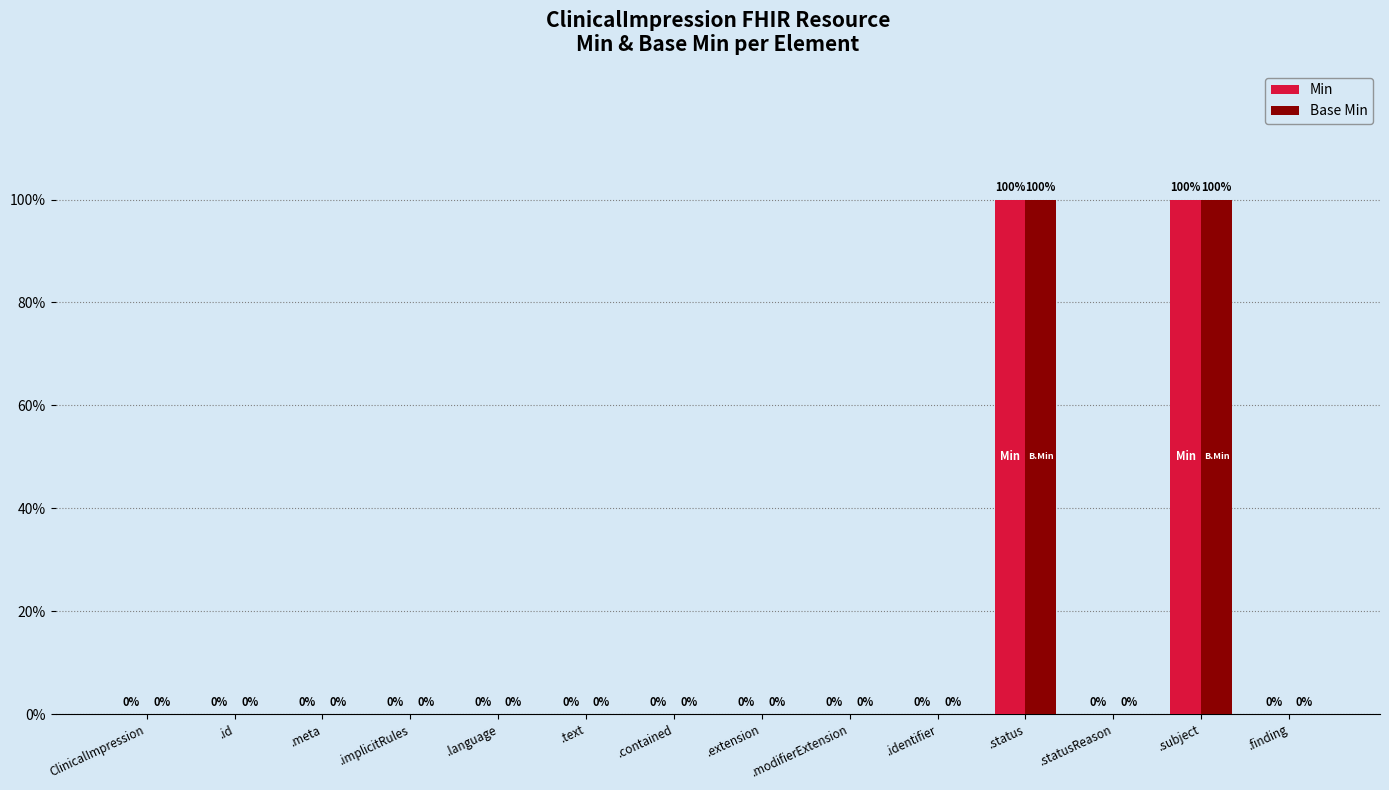

Are the bars horizontal?

No